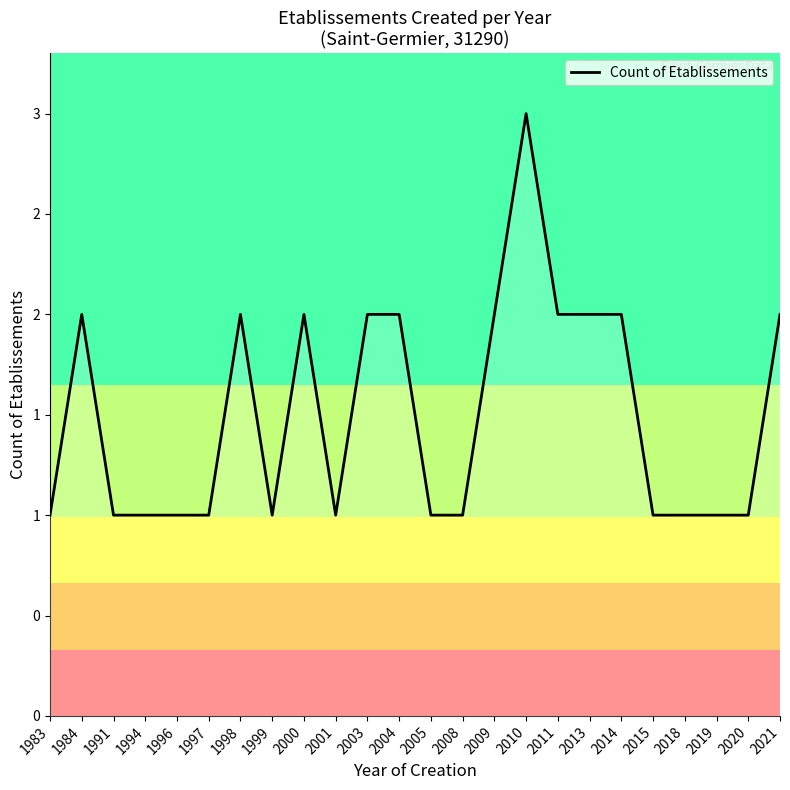

Between 2013 and 1998, which is larger?

2013